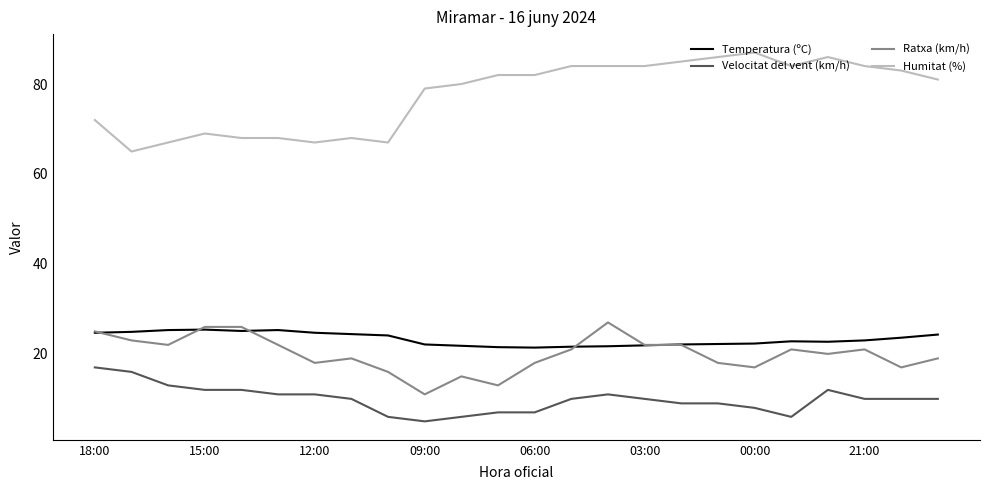

Which series has the largest total across all categories?

Humitat (%)